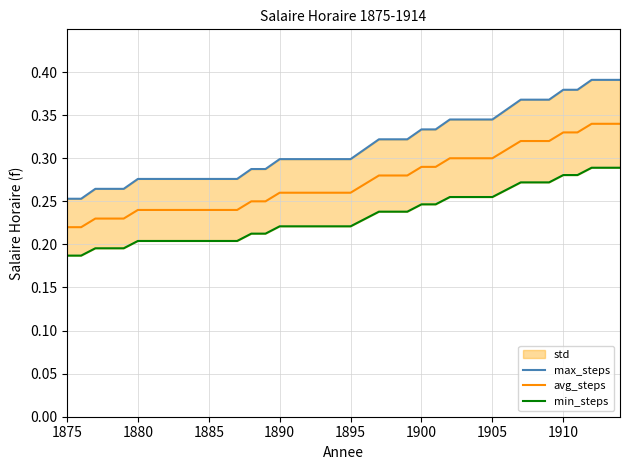

Reading right to left, what are all the values shown in this chart?

max_steps: 0.4	0.4	0.4	0.4	0.4	0.4	0.4	0.4	0.4	0.3	0.3	0.3	0.3	0.3	0.3	0.3	0.3	0.3	0.3	0.3	0.3	0.3	0.3	0.3	0.3	0.3	0.3	0.3	0.3	0.3	0.3	0.3	0.3	0.3	0.3	0.3	0.3	0.3	0.3	0.3
avg_steps: 0.3	0.3	0.3	0.3	0.3	0.3	0.3	0.3	0.3	0.3	0.3	0.3	0.3	0.3	0.3	0.3	0.3	0.3	0.3	0.3	0.3	0.3	0.3	0.3	0.3	0.2	0.2	0.2	0.2	0.2	0.2	0.2	0.2	0.2	0.2	0.2	0.2	0.2	0.2	0.2
min_steps: 0.3	0.3	0.3	0.3	0.3	0.3	0.3	0.3	0.3	0.3	0.3	0.3	0.3	0.2	0.2	0.2	0.2	0.2	0.2	0.2	0.2	0.2	0.2	0.2	0.2	0.2	0.2	0.2	0.2	0.2	0.2	0.2	0.2	0.2	0.2	0.2	0.2	0.2	0.2	0.2